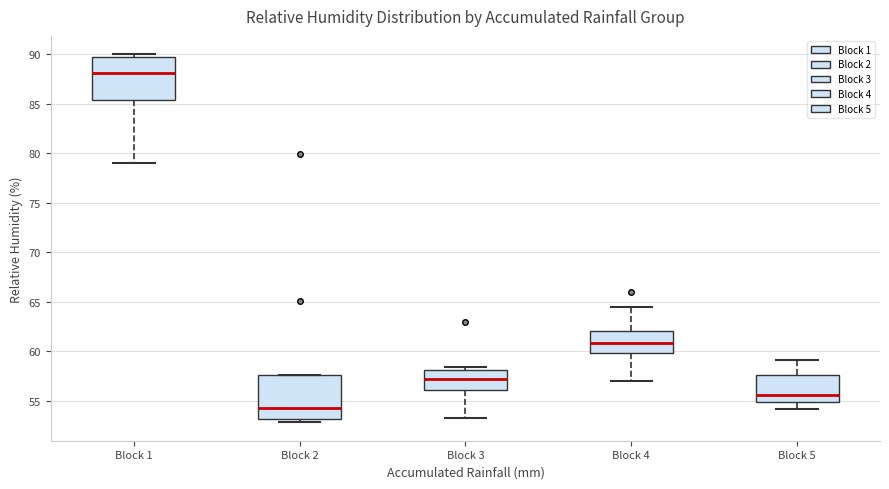

Reading left to right, read every box against the y-axis: the position of its median line, the range the box covers, and the ends of its whiskers. The values are not printed on the chart, so give them approximately, as read against the axis.

Block 1: median 88.0, box 85.5 to 90.0, whiskers 79.0 to 90.0 (just above the box's upper edge)
Block 2: median 54.5, box 53.0 to 57.5, whiskers 53.0 (just below the box's lower edge) to 57.5
Block 3: median 57.5, box 56.0 to 58.0, whiskers 53.5 to 58.5
Block 4: median 61.0, box 60.0 to 62.0, whiskers 57.0 to 64.5
Block 5: median 55.5, box 55.0 to 57.5, whiskers 54.0 to 59.0